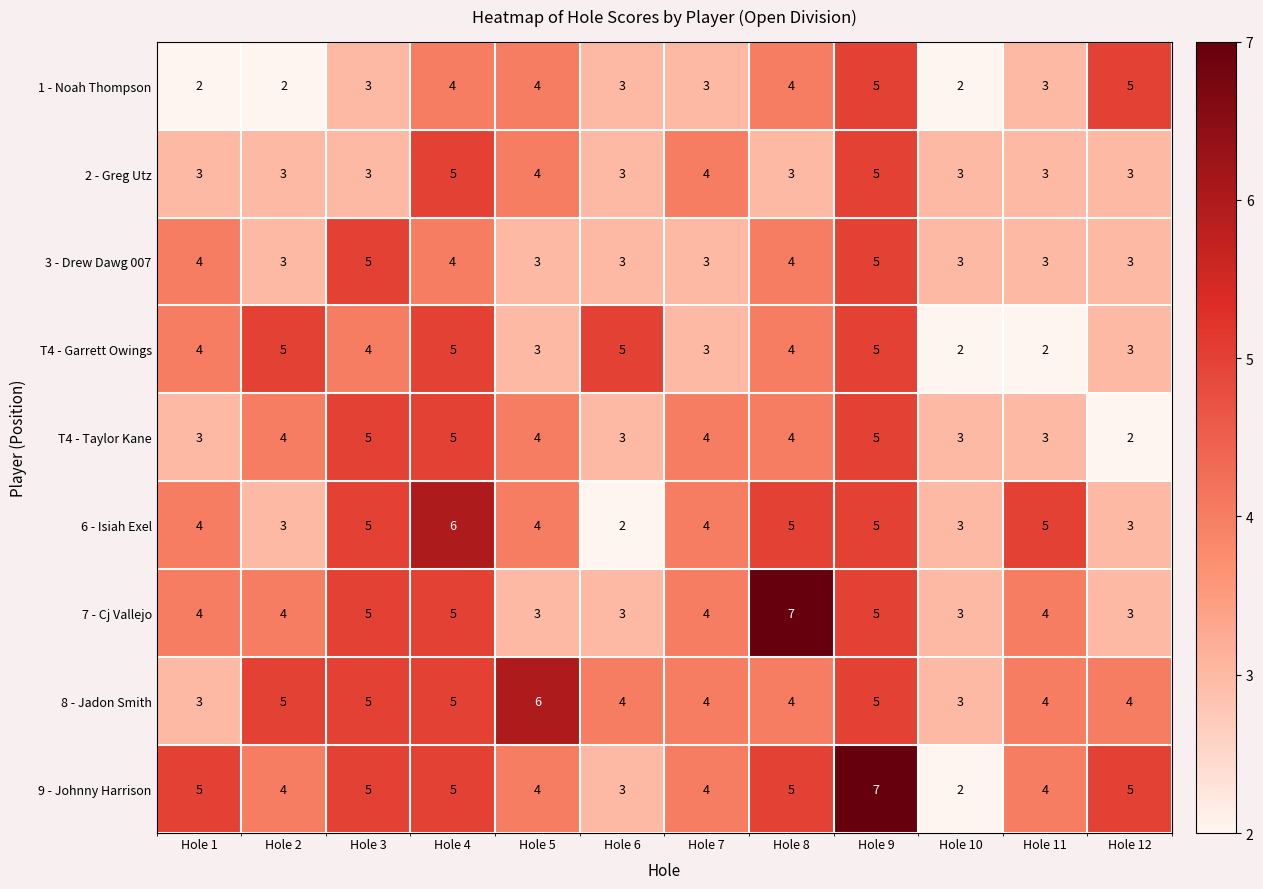

How many categories are shown in the chart?

12